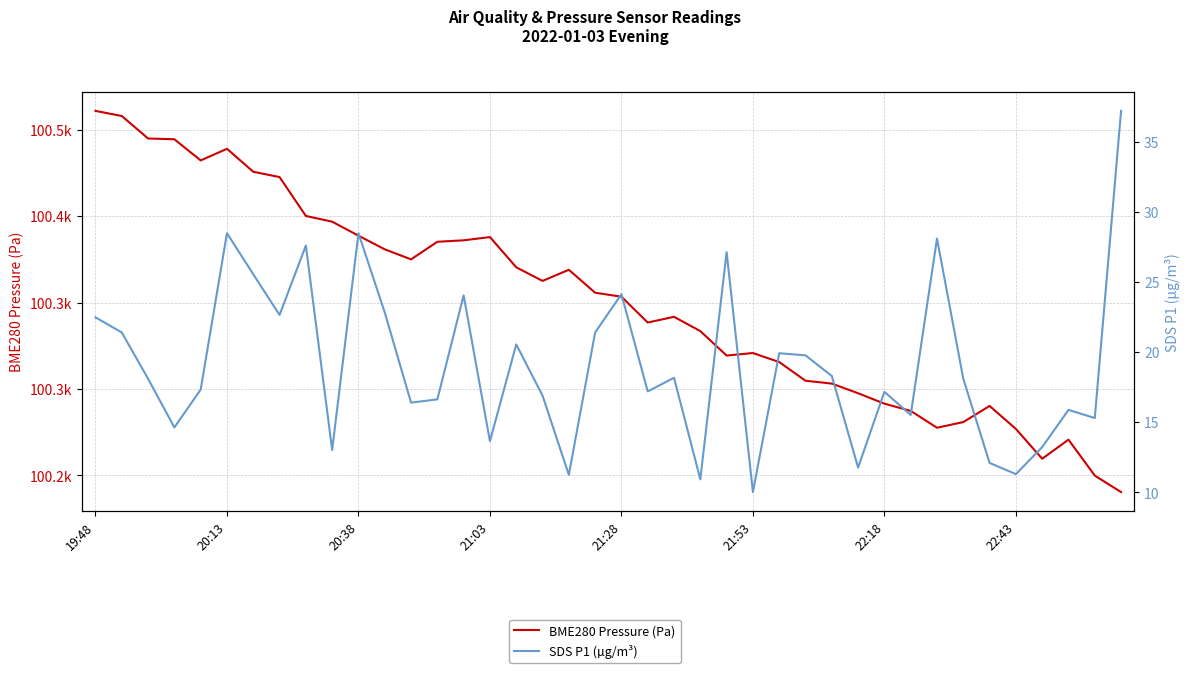

Is the value of SDS P1 (µg/m³) at 30 greater than the value of BME280 Pressure (Pa) at 16?

No